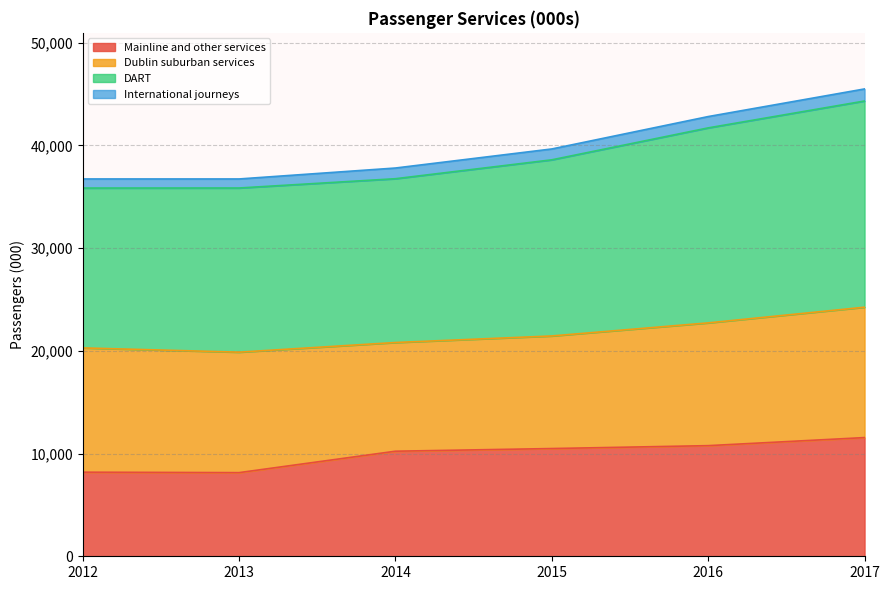

What is the total value across all series at 2015?

39660.0